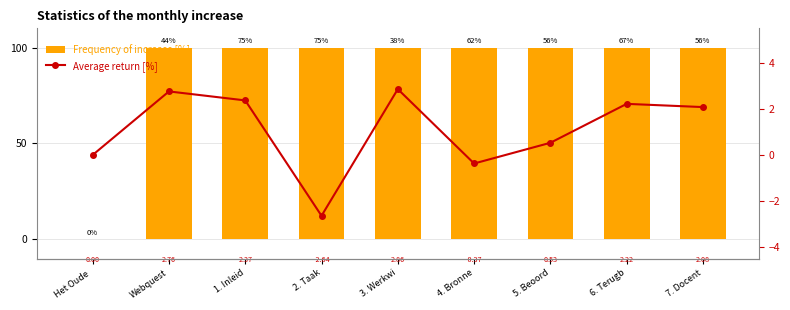

At which label does Average return [%] reach its peak?

3. Werkwi